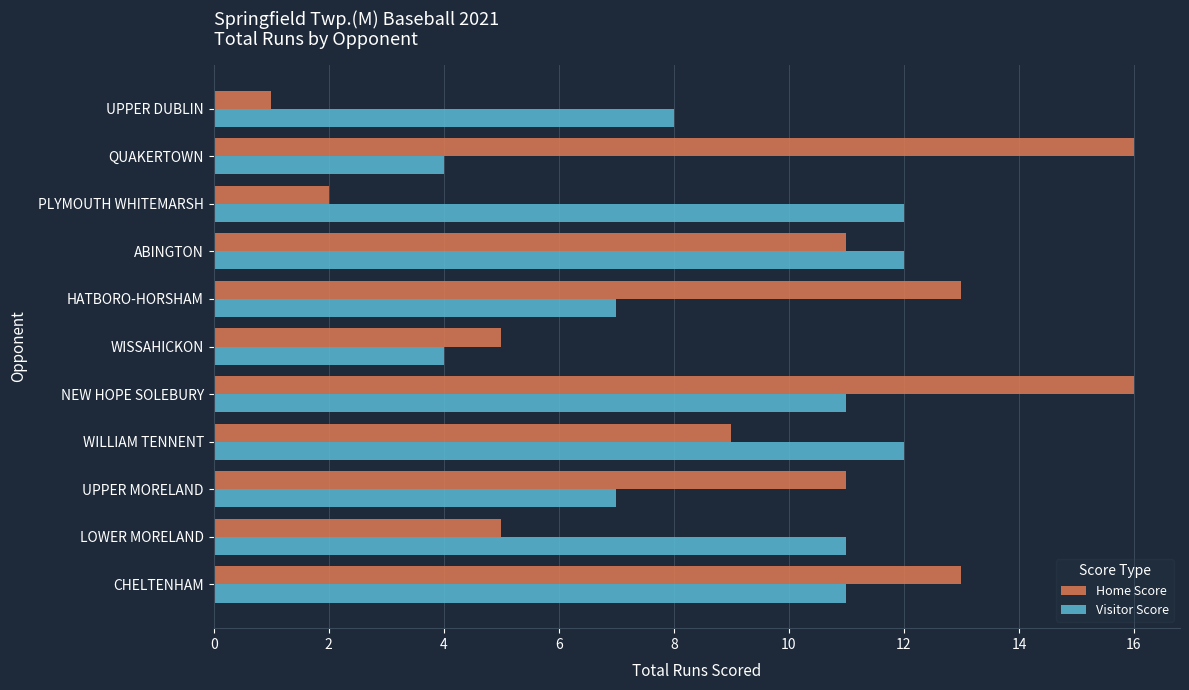

What are all the series names shown in the legend?

Home Score, Visitor Score